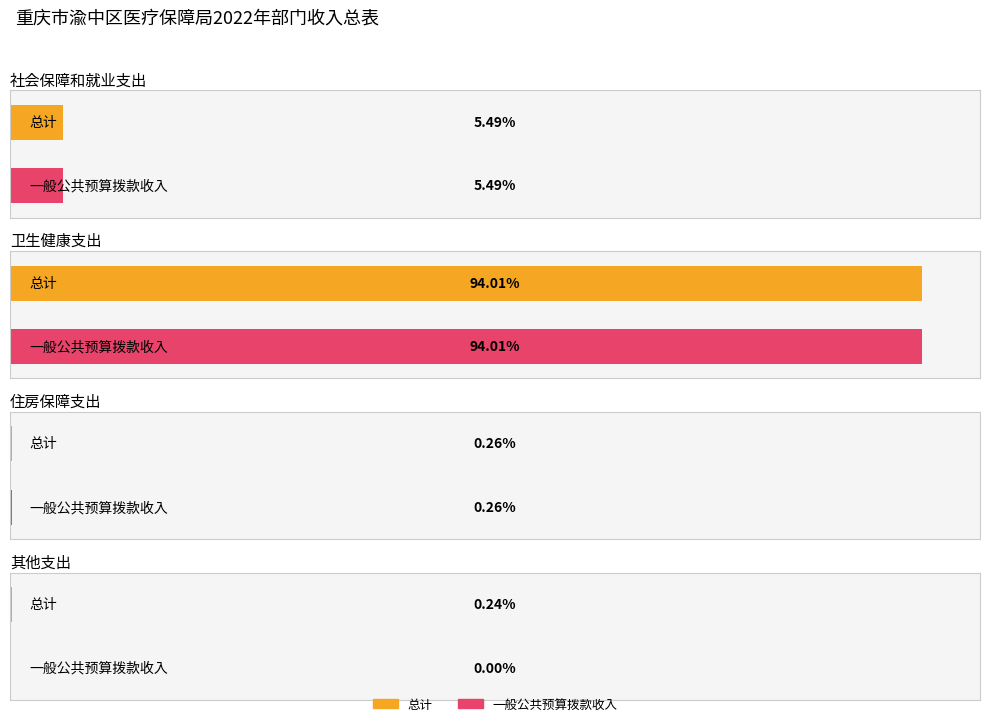

Rank the series by their maximum value, from lowest to highest.

总计, 一般公共预算拨款收入